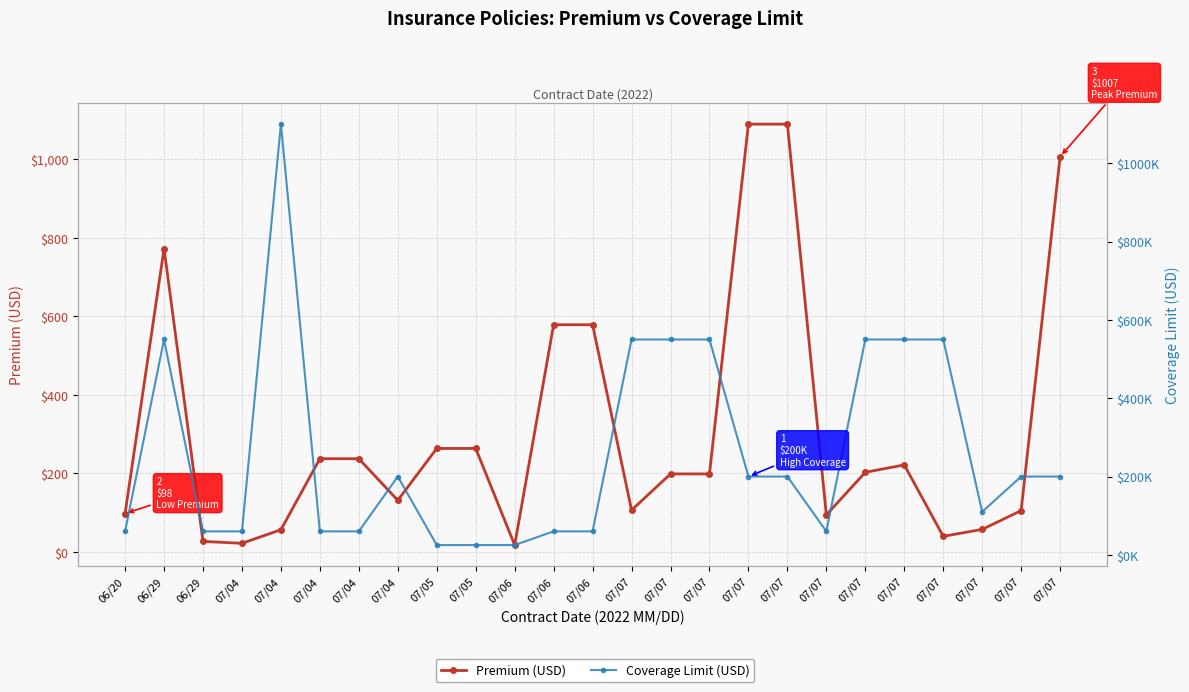

The value of Coverage Limit (USD) at 07/04 is 200000.0. True or false?

True